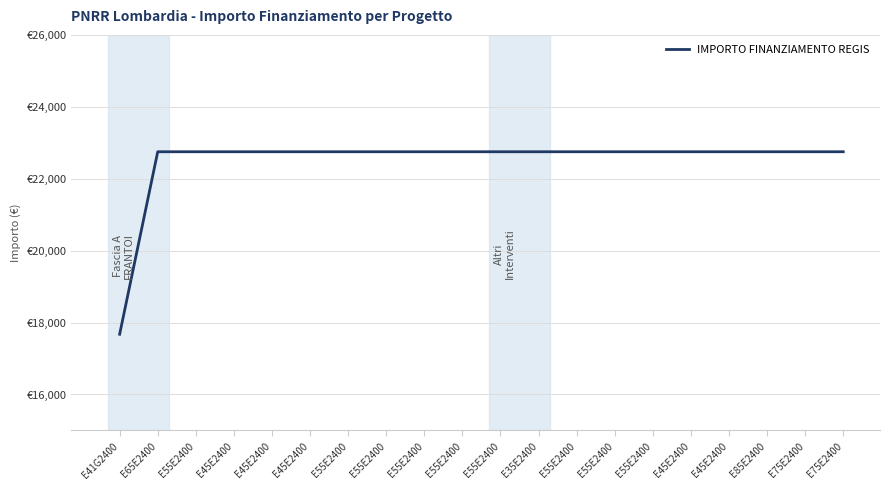

Does the chart have visible grid lines?

Yes